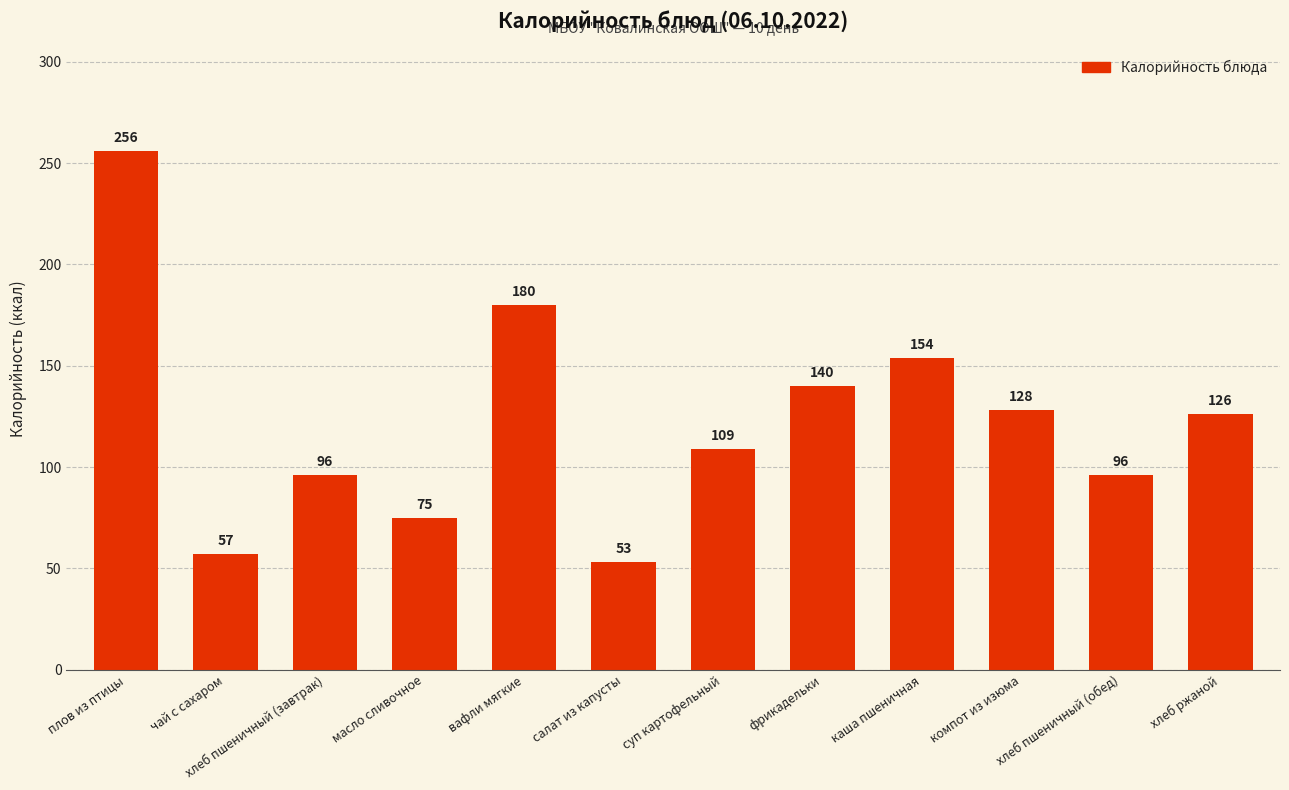

Reading left to right, transcribe all the data shown in this chart.

плов из птицы=256	чай с сахаром=57	хлеб пшеничный (завтрак)=96	масло сливочное=75	вафли мягкие=180	салат из капусты=53	суп картофельный=109	фрикадельки=140	каша пшеничная=154	компот из изюма=128	хлеб пшеничный (обед)=96	хлеб ржаной=126